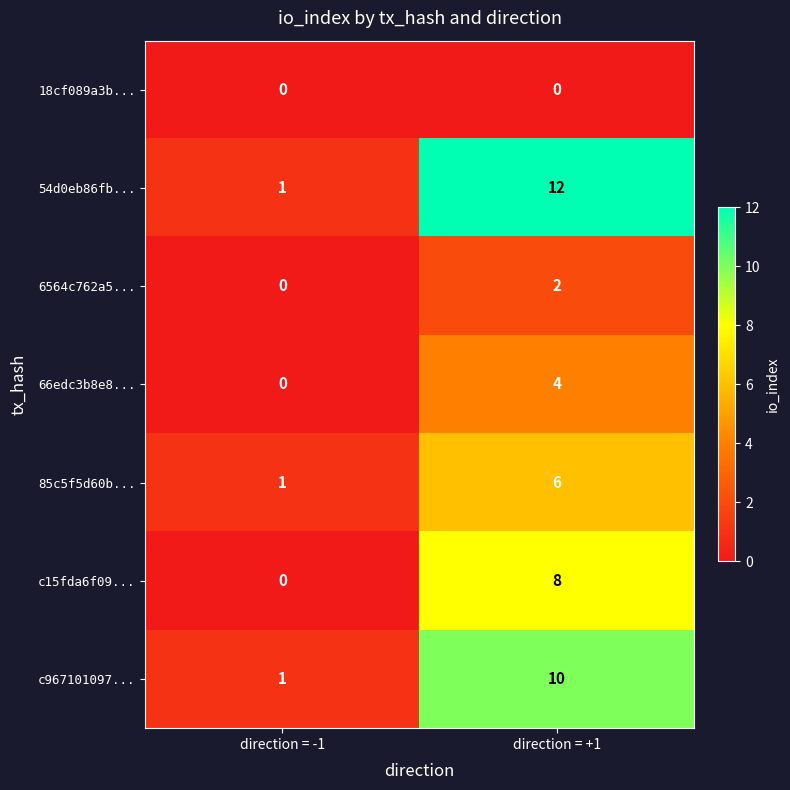

What is the total value across all series at direction = -1?

3